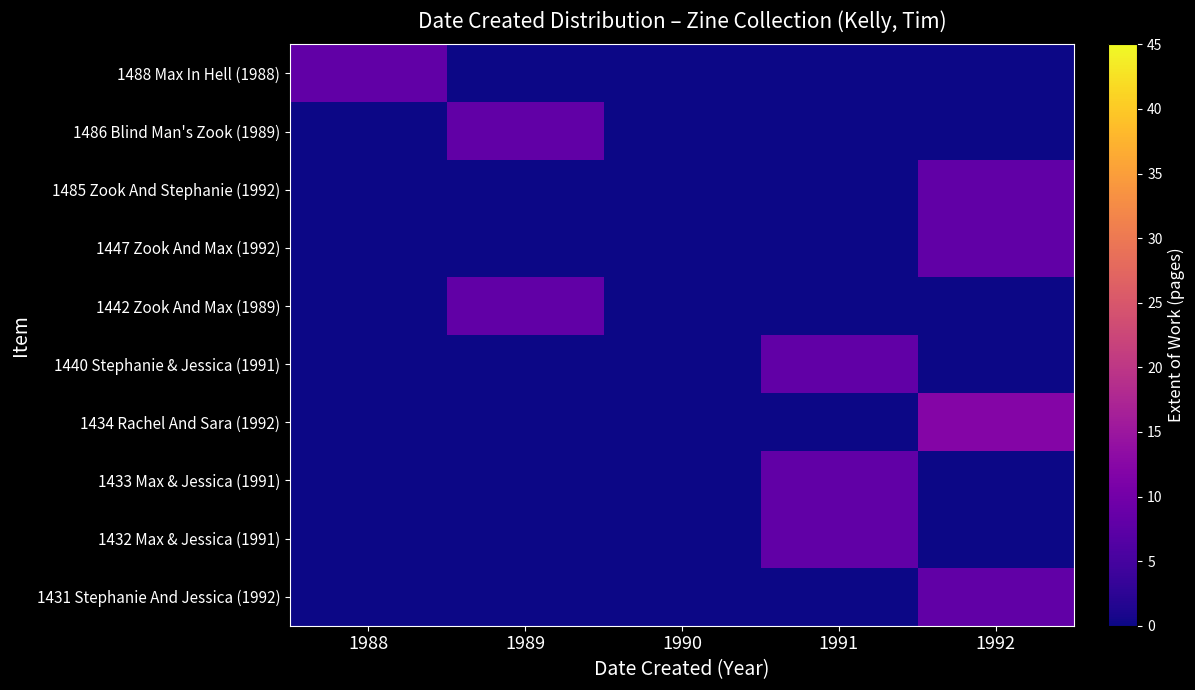

Reading right to left, what are all the values shown in this chart?

1488 Max In Hell (1988): 1992=0	1991=0	1990=0	1989=0	1988=8
1486 Blind Man's Zook (1989): 1992=0	1991=0	1990=0	1989=8	1988=0
1485 Zook And Stephanie (1992): 1992=8	1991=0	1990=0	1989=0	1988=0
1447 Zook And Max (1992): 1992=8	1991=0	1990=0	1989=0	1988=0
1442 Zook And Max (1989): 1992=0	1991=0	1990=0	1989=8	1988=0
1440 Stephanie & Jessica (1991): 1992=0	1991=8	1990=0	1989=0	1988=0
1434 Rachel And Sara (1992): 1992=12	1991=0	1990=0	1989=0	1988=0
1433 Max & Jessica (1991): 1992=0	1991=8	1990=0	1989=0	1988=0
1432 Max & Jessica (1991): 1992=0	1991=8	1990=0	1989=0	1988=0
1431 Stephanie And Jessica (1992): 1992=8	1991=0	1990=0	1989=0	1988=0